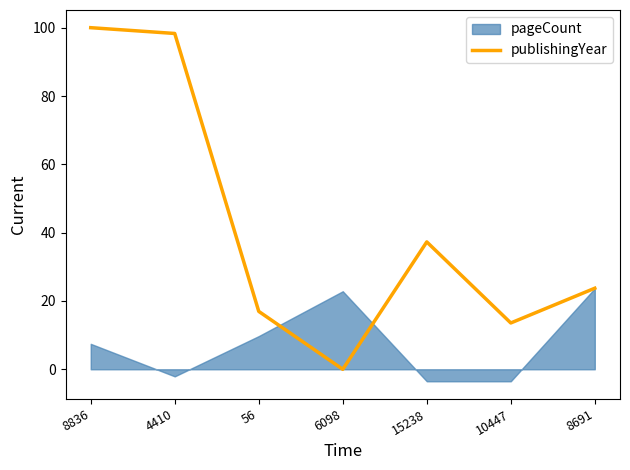

Is it true that the value at 56 is 10.0?

False